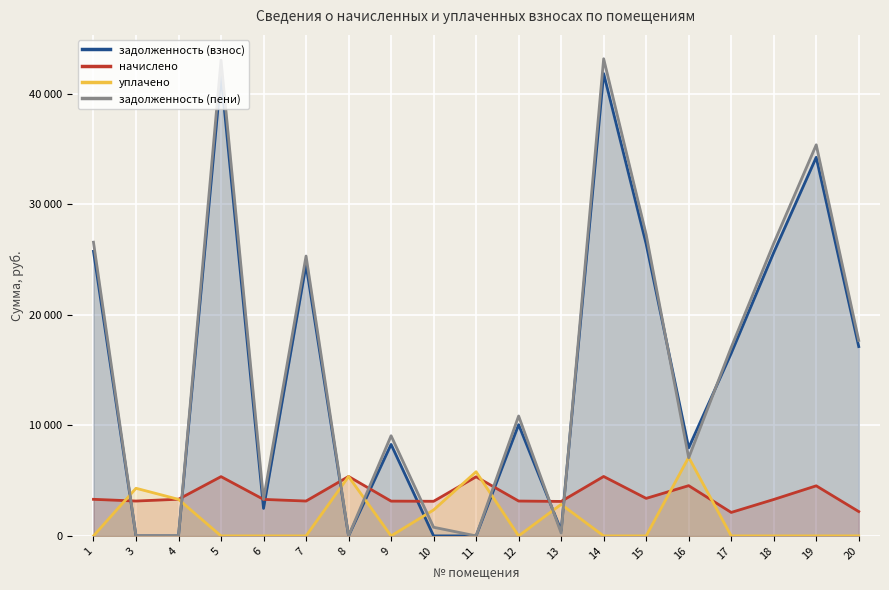

Between 6 and 14, which is larger?

14